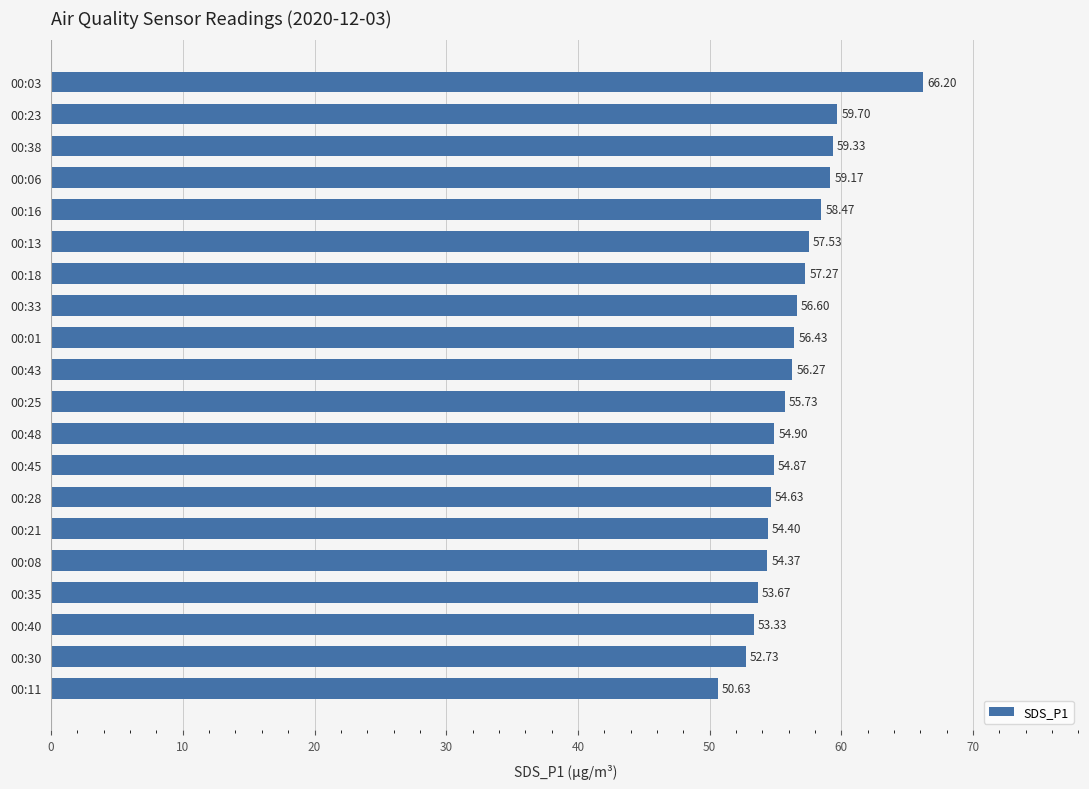

Which has a higher value, 00:25 or 00:33?

00:33